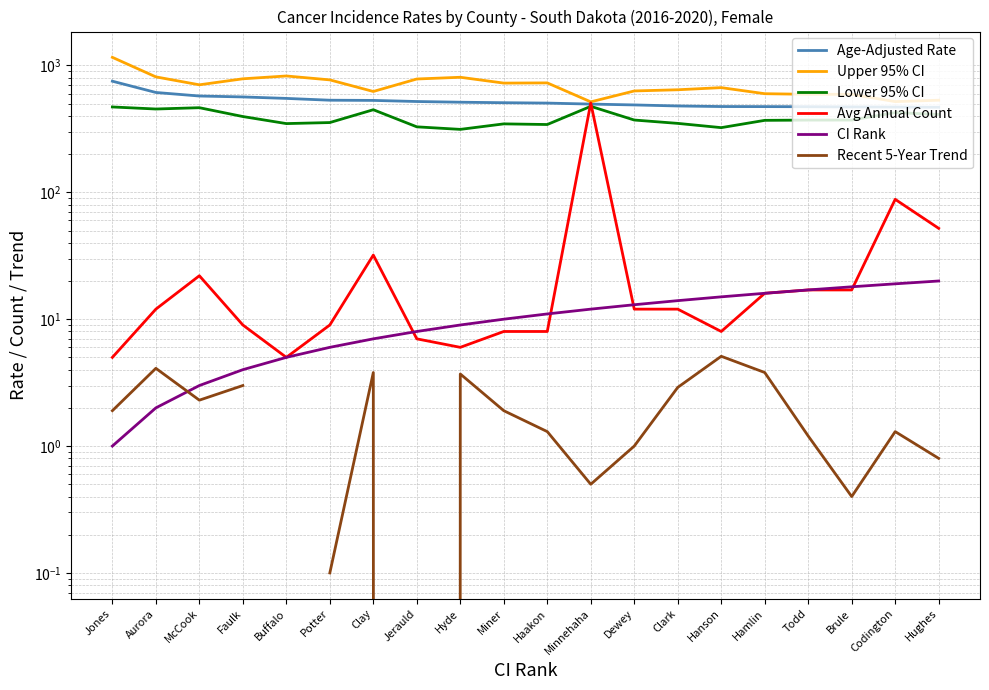

Between Clark and Codington, which is larger?

Clark